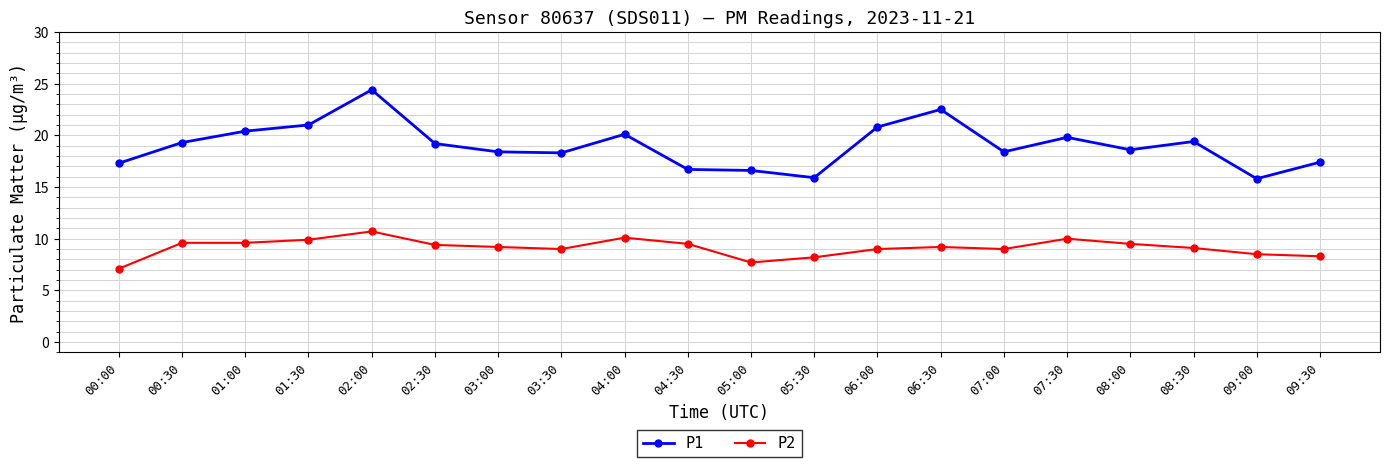

How many lines are shown in the chart?

2